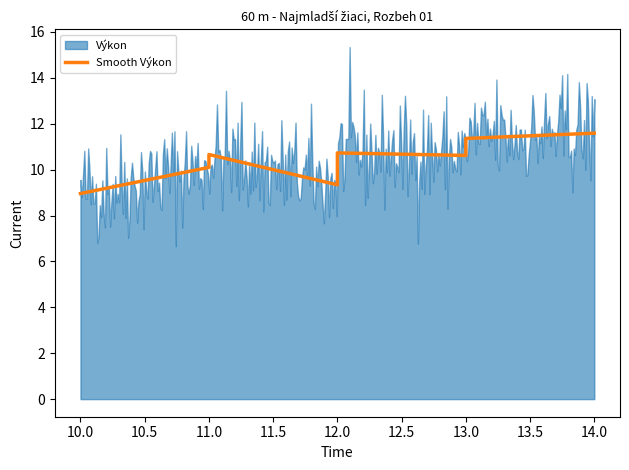

What is the value of the 1st point from the left?

9.0